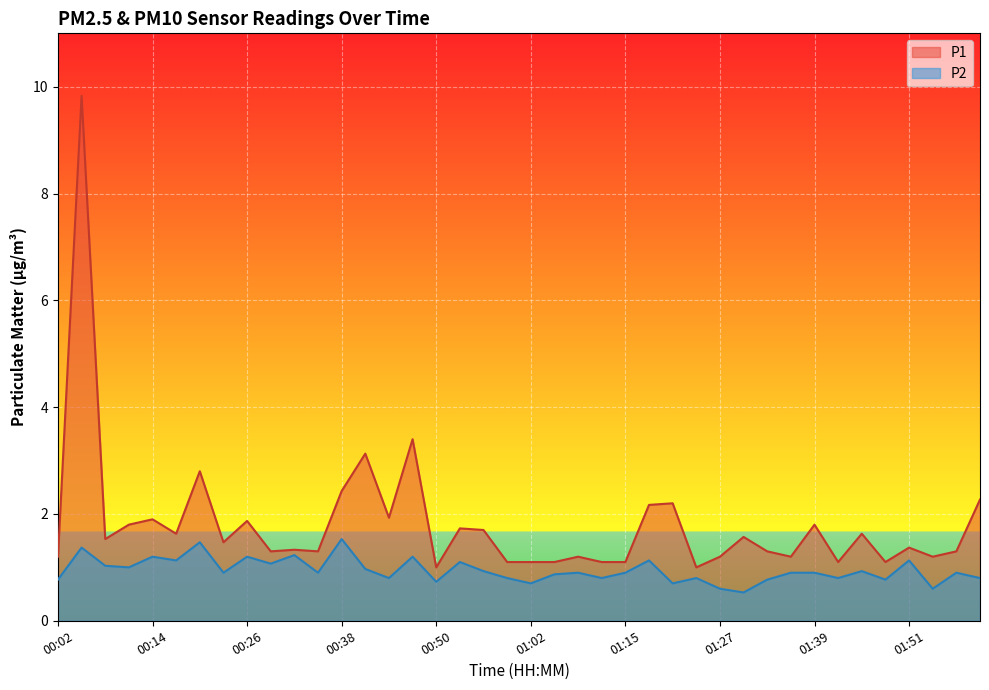

In P1, how many points are higher than both neighbors (excluding endpoints)?

14